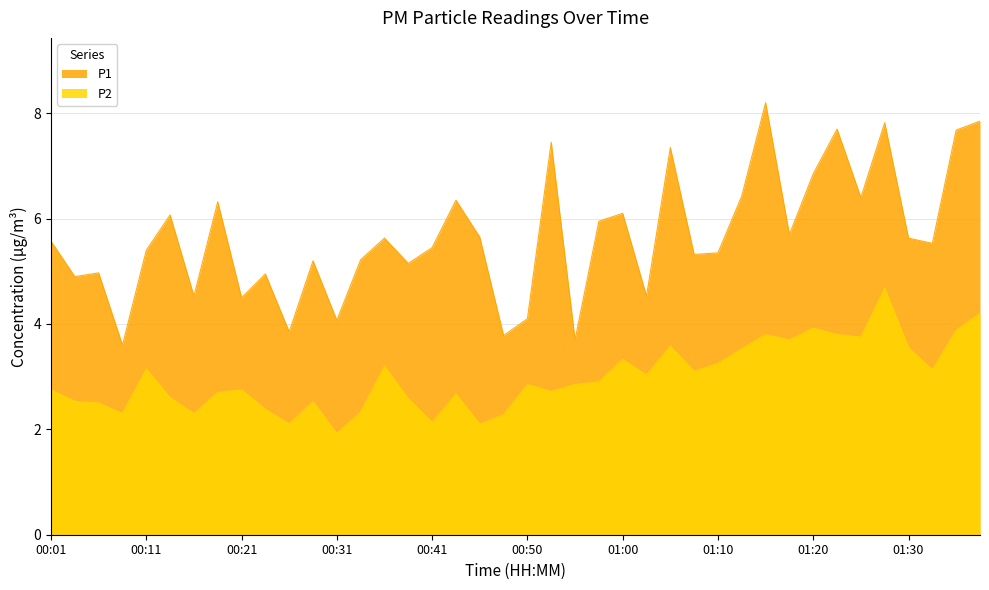

What is the smallest value displayed?

1.9